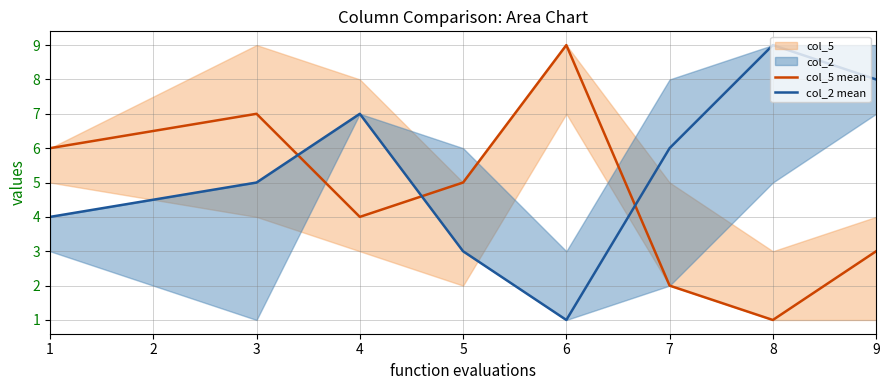

Count the number of data series in this chart.

2